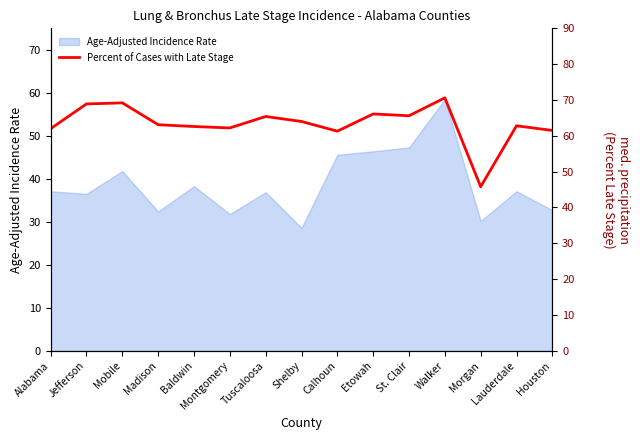

Read the Age-Adjusted Incidence Rate value at Houston.

32.7